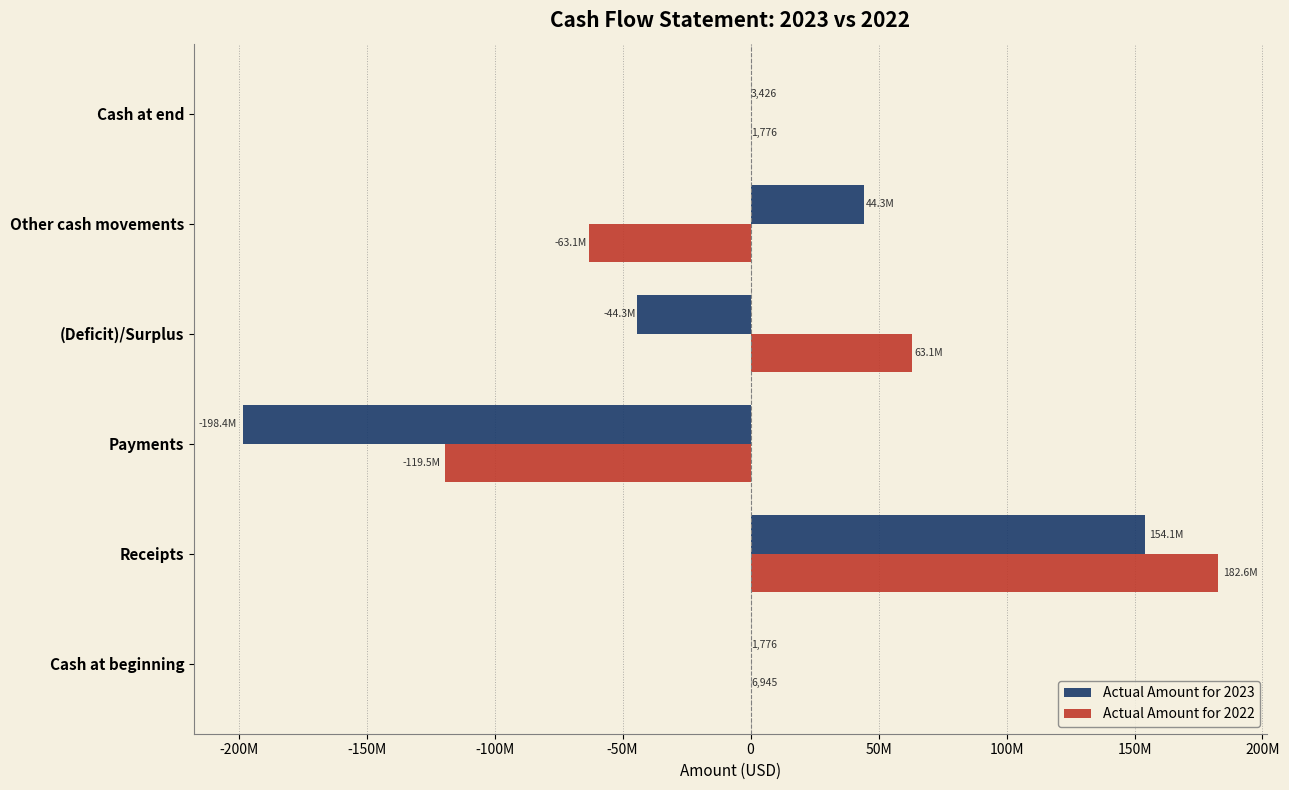

What are all the series names shown in the legend?

Actual Amount for 2023, Actual Amount for 2022